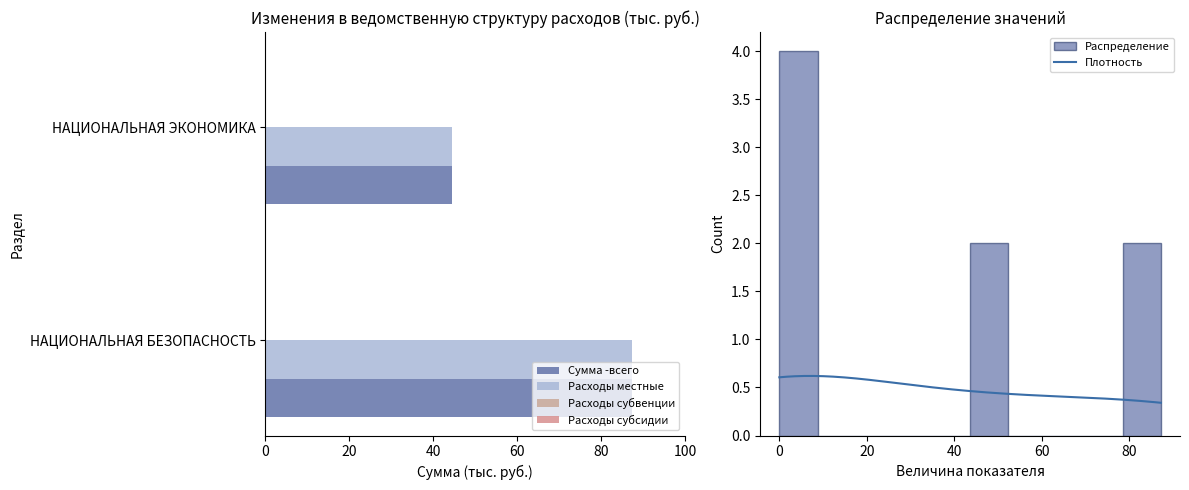

At which category is the sum across all series the highest?

НАЦИОНАЛЬНАЯ БЕЗОПАСНОСТЬ